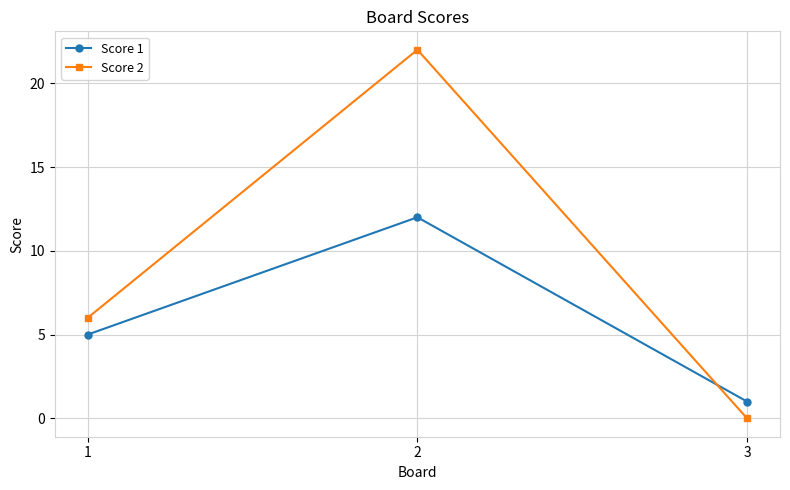

Reading left to right, extract all data points from this chart.

Score 1: 5	12	1
Score 2: 6	22	0